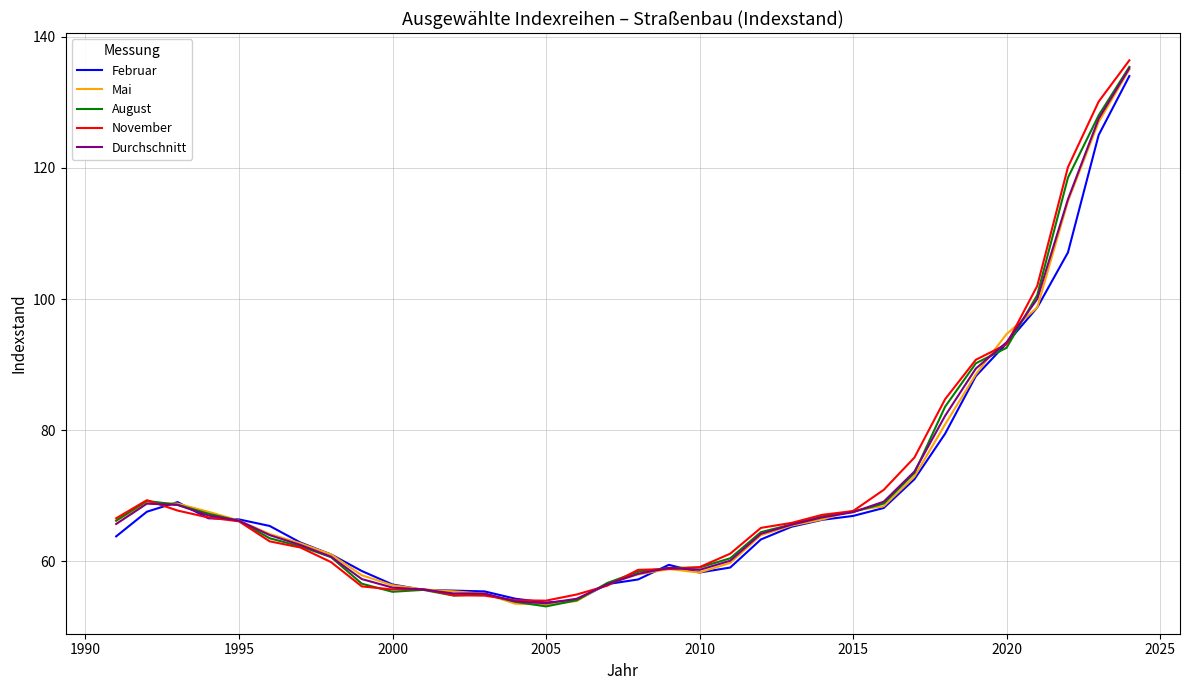

Which series has the widest spread of values?

November